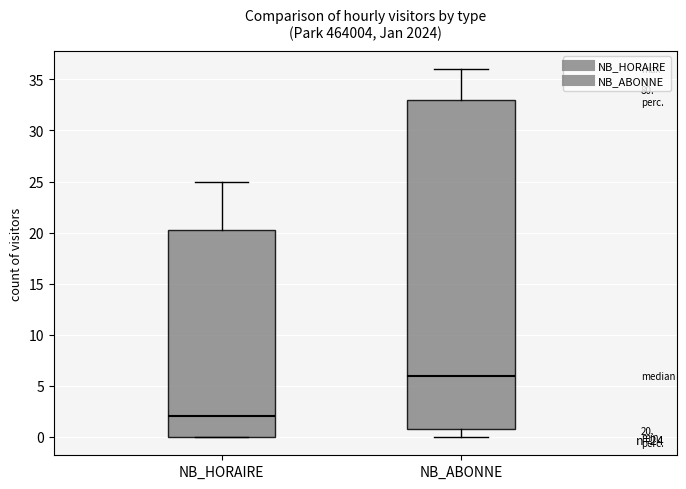

Comparing the boxes themselves (not the whiskers), which one is the tallest?

NB_ABONNE